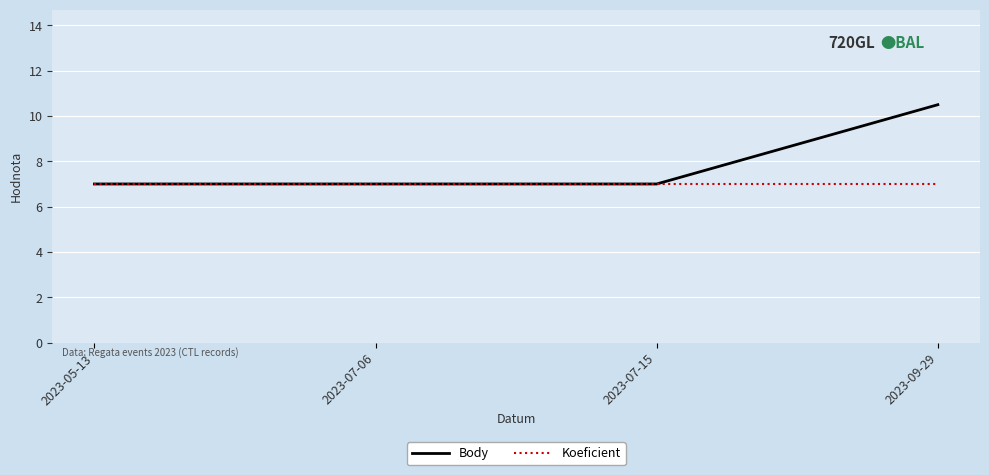

How many distinct data groups are displayed?

2